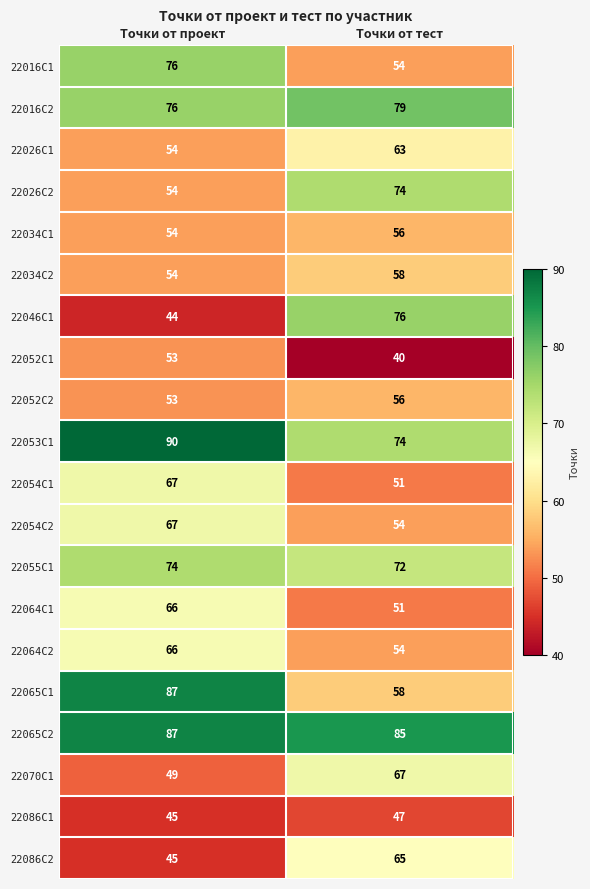

What is the difference between the maximum and minimum values in the 22054С1 series?

16